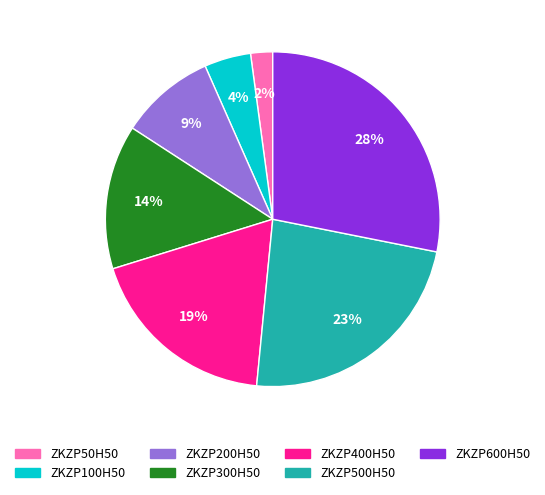

What is the smallest slice in the pie chart?

ZKZP50H50